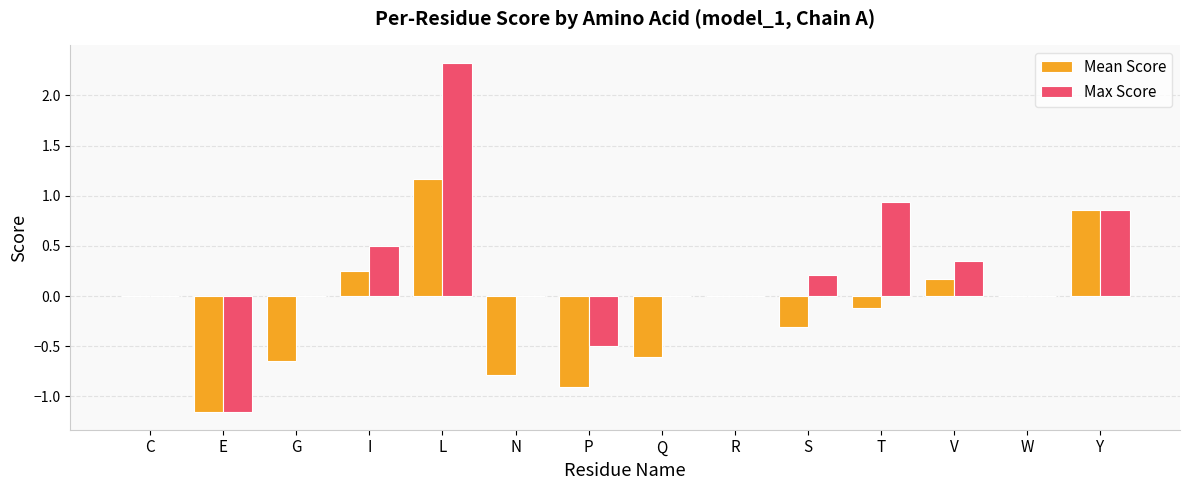

What is the maximum value for Max Score?

2.3